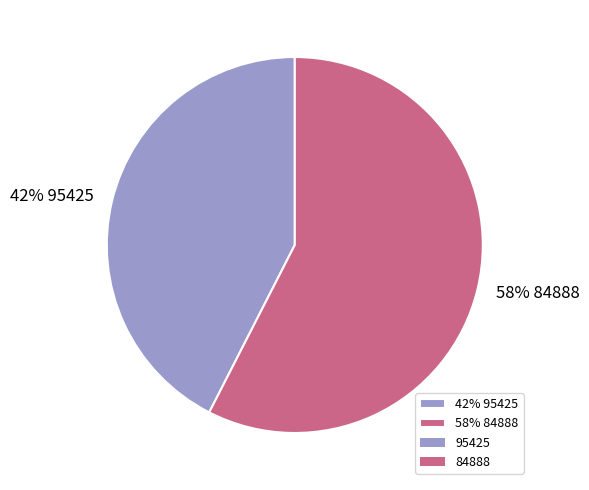

To the nearest percent, what is the average slice percentage?

50%